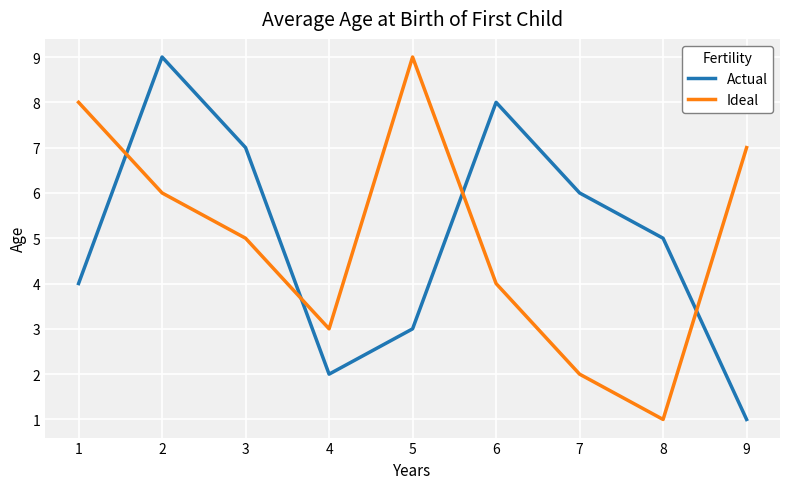

True or false: Ideal and Actual intersect in this chart.

True